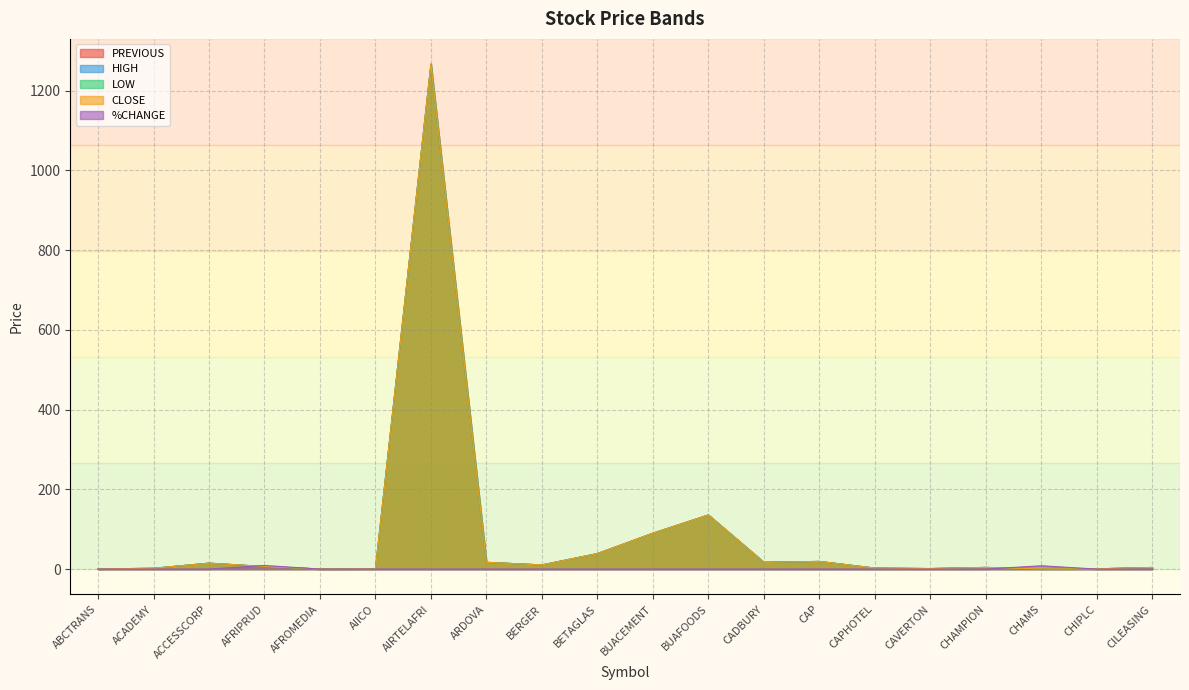

What is the value of the HIGH point at the 10th from the left?

38.9